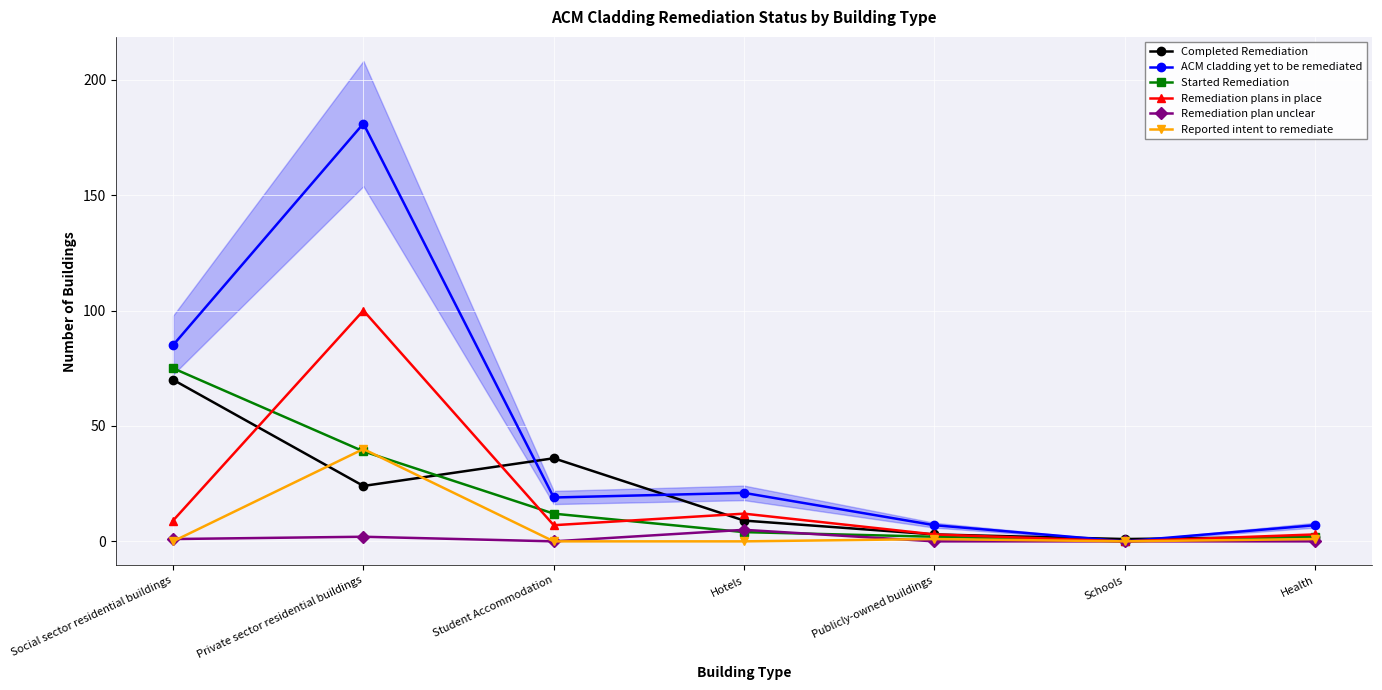

Which has a higher value, Publicly-owned buildings or Schools?

Publicly-owned buildings